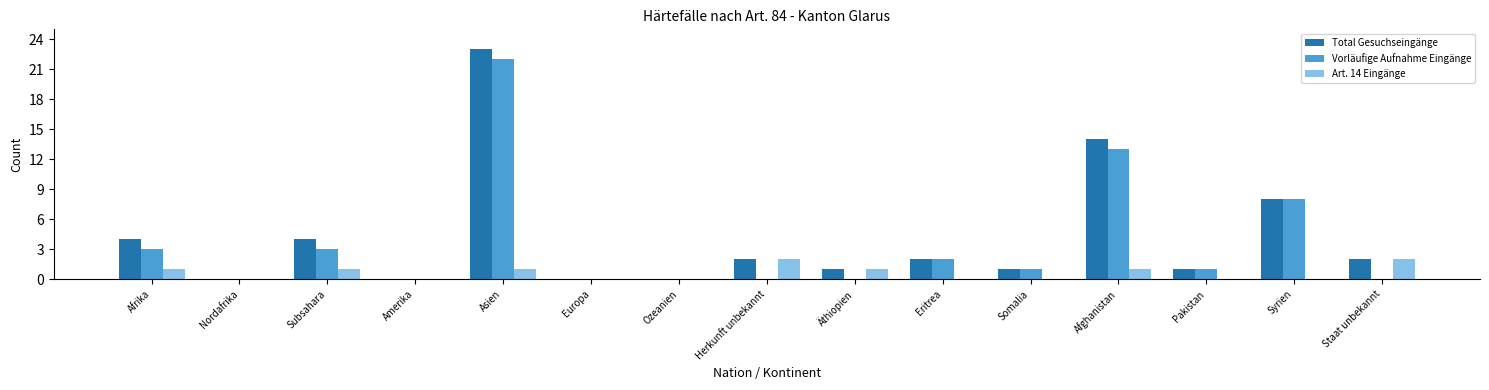

What is the sum of the Total Gesuchseingänge values at Europa and Afrika?

4